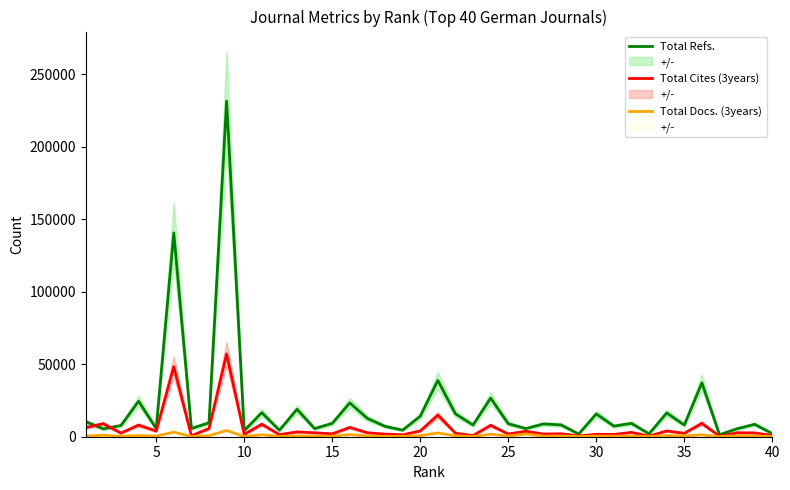

The Total Docs. (3years) series shows 398 at 33. True or false?

False